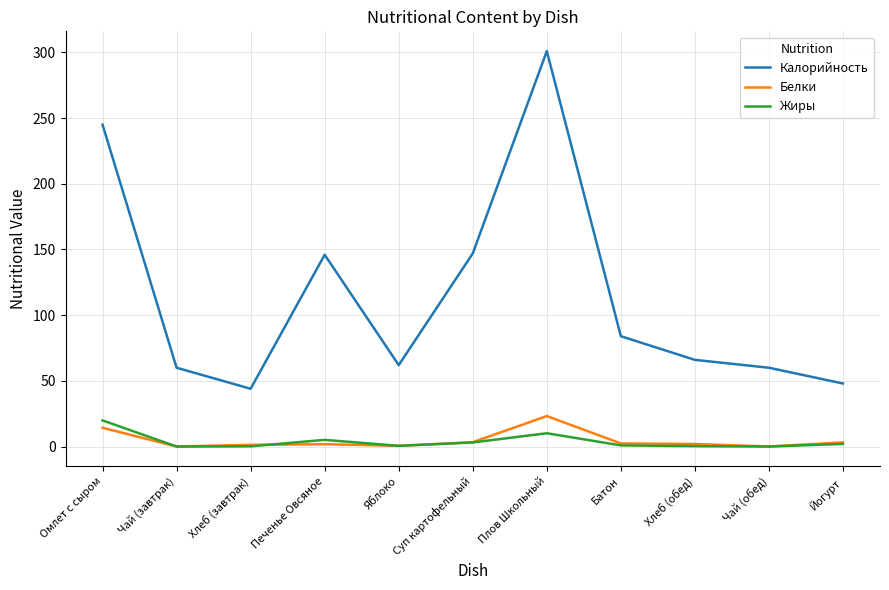

The value of Калорийность at Хлеб (завтрак) is 44.0. True or false?

True